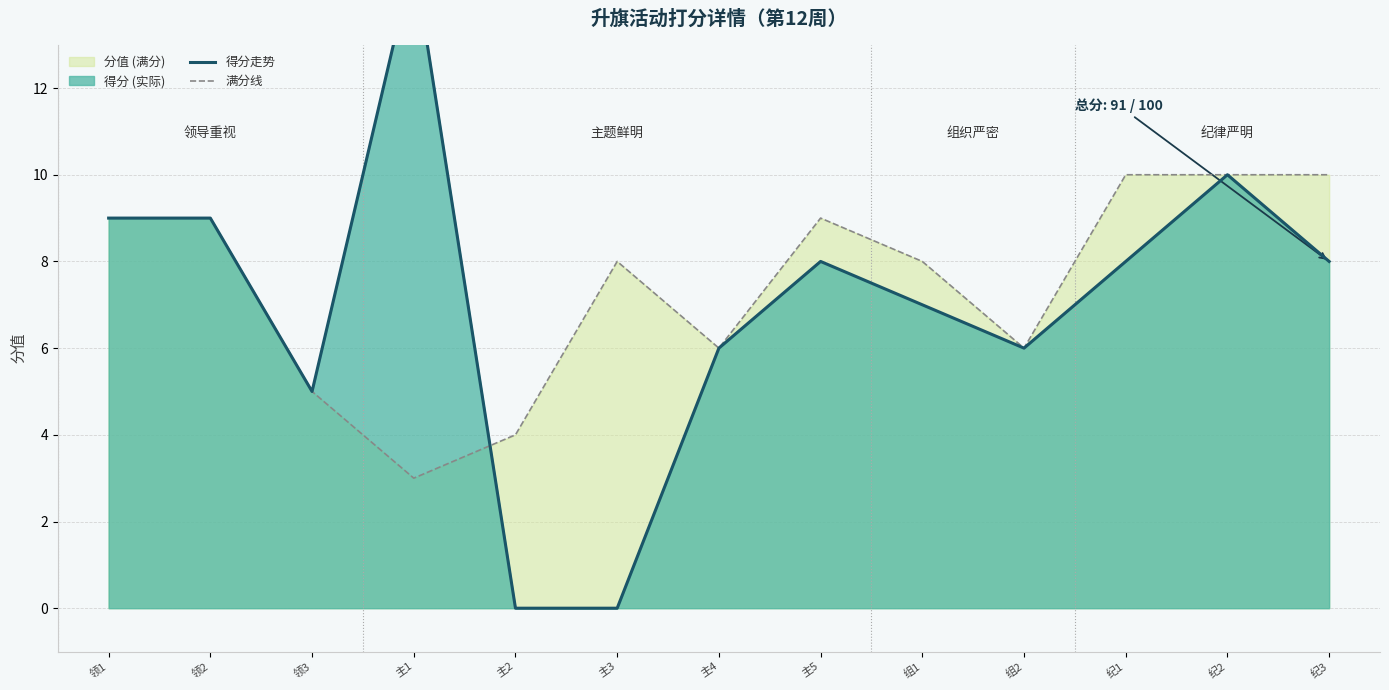

After their last crossing, which series has the higher values: 满分线 or 得分走势?

满分线